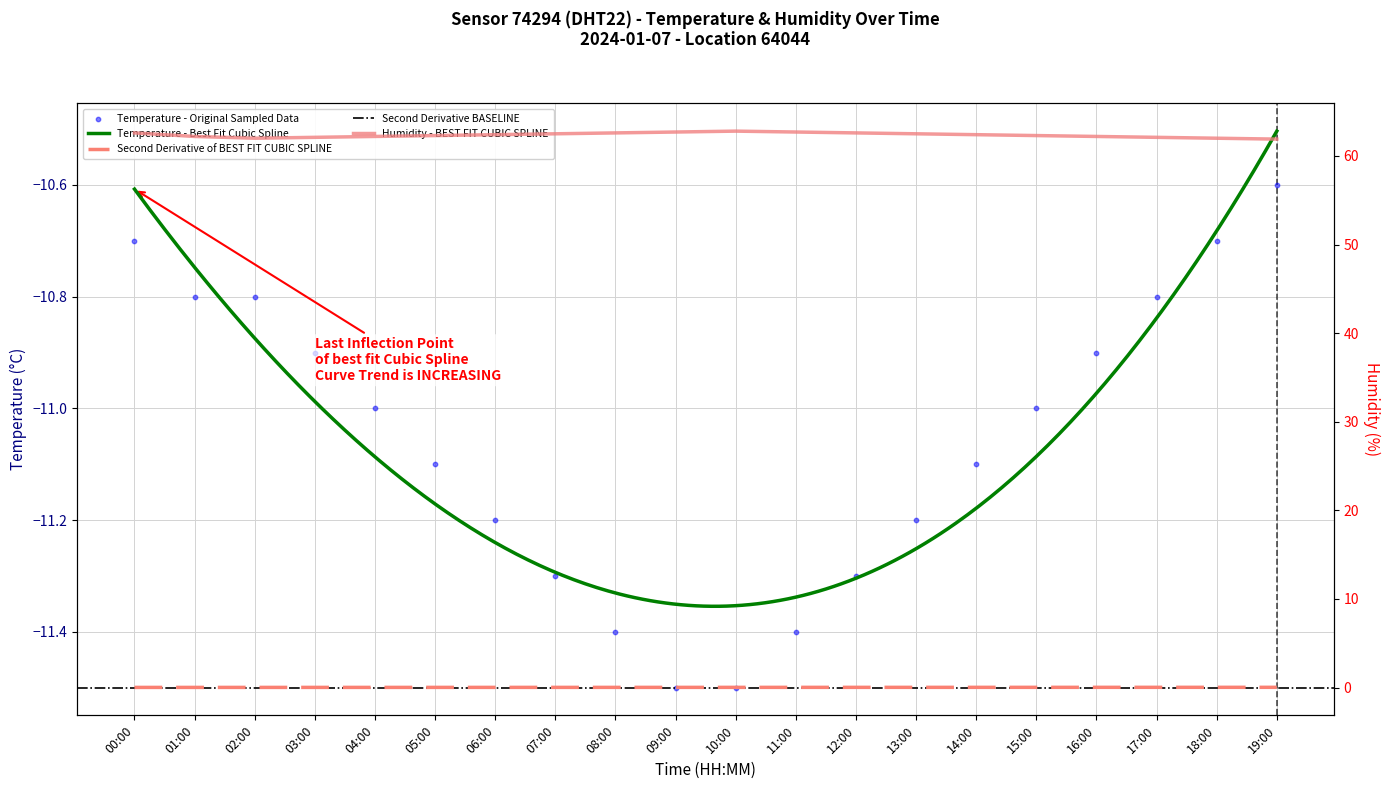

What is the total value across all series at 17:00?

51.3